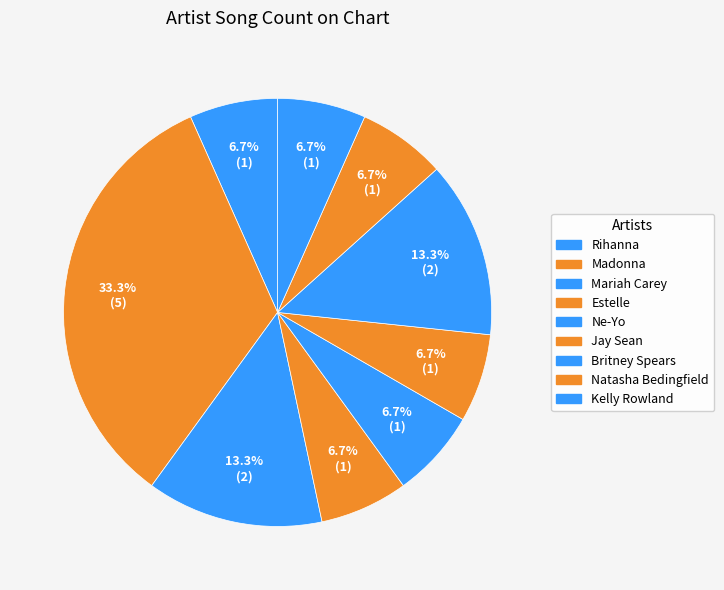

The Estelle slice represents 1% of the pie. True or false?

False